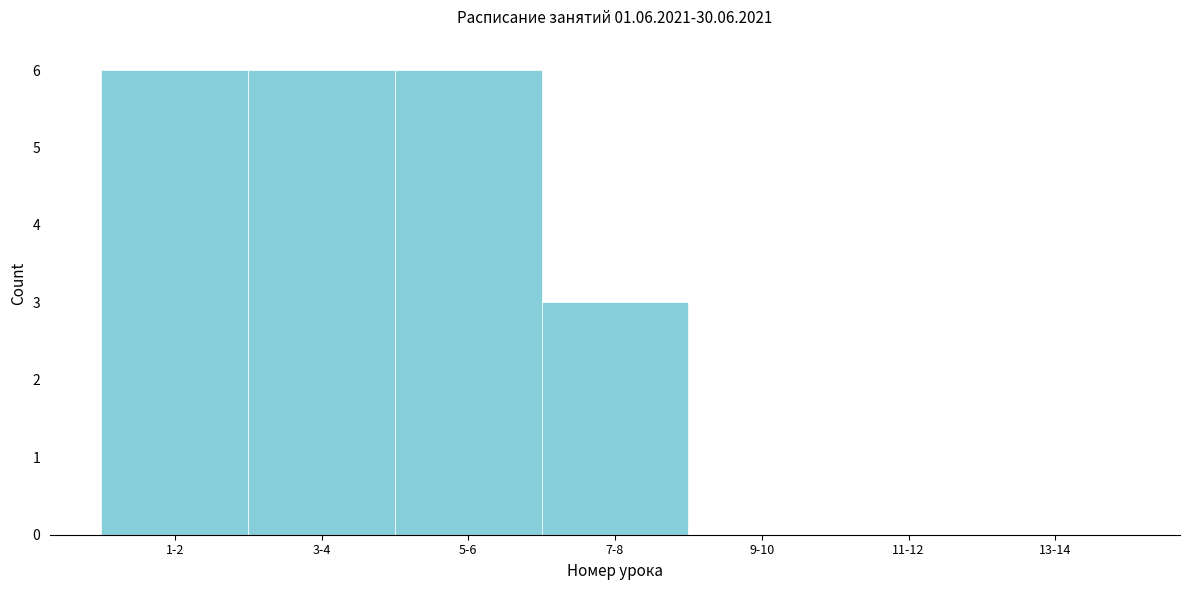

Reading left to right, transcribe all the data shown in this chart.

1-2=6	3-4=6	5-6=6	7-8=3	9-10=0	11-12=0	13-14=0